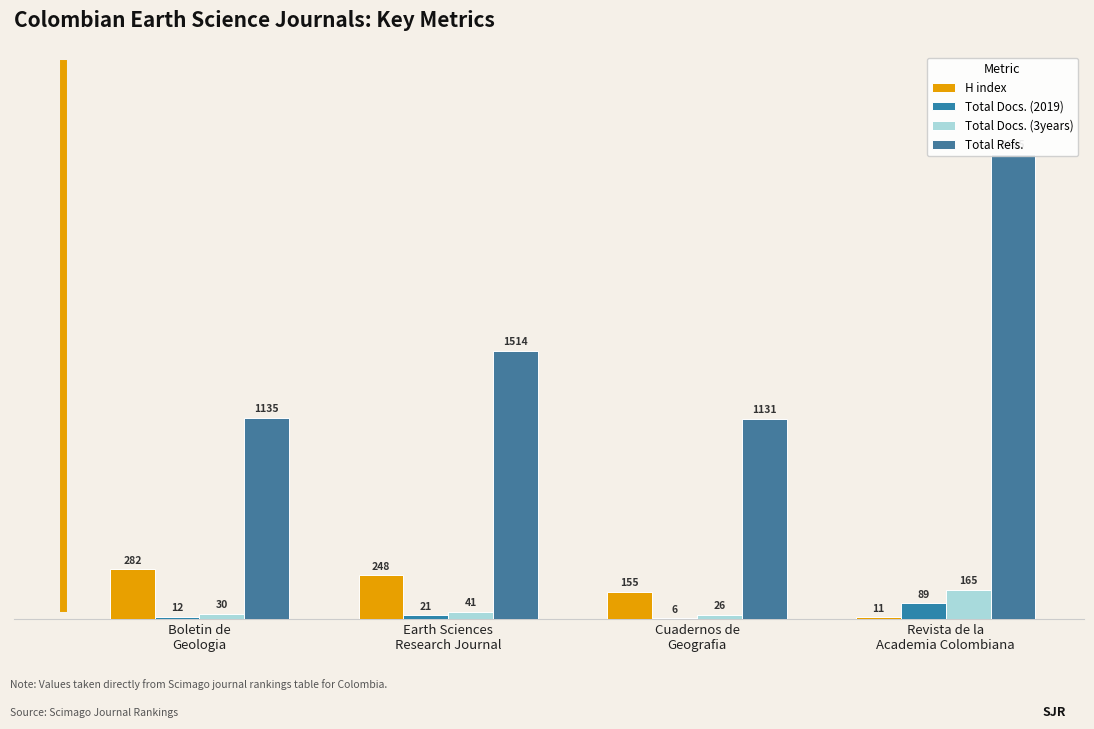

What are all the series names shown in the legend?

H index, Total Docs. (2019), Total Docs. (3years), Total Refs.